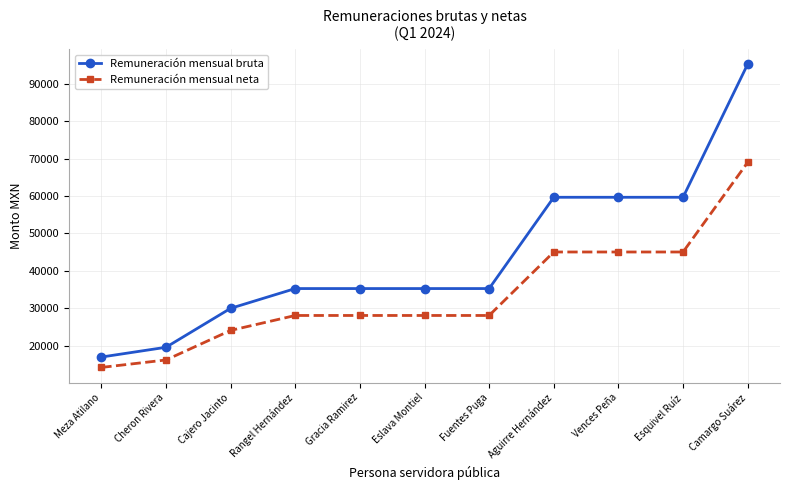

What are all the series names shown in the legend?

Remuneración mensual bruta, Remuneración mensual neta